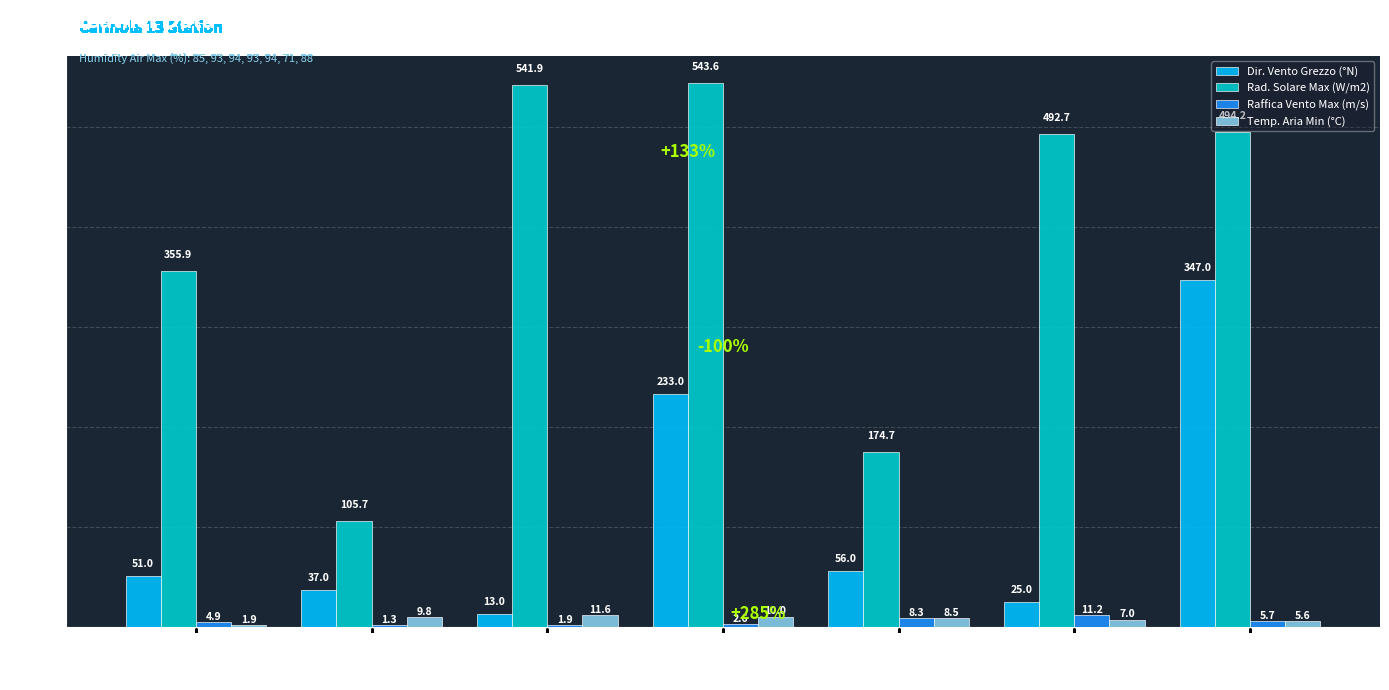

Are the bars grouped side by side (vs. stacked)?

Yes